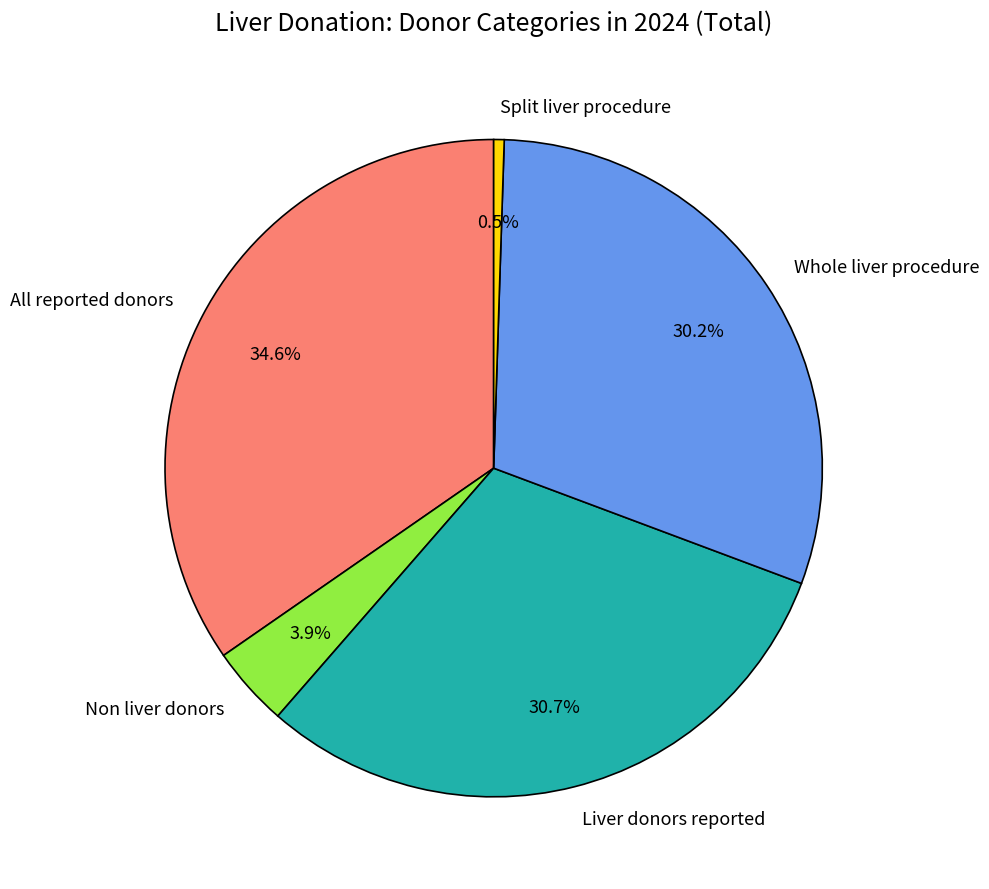

Combined, do Non liver donors and All reported donors account for over 50%?

No